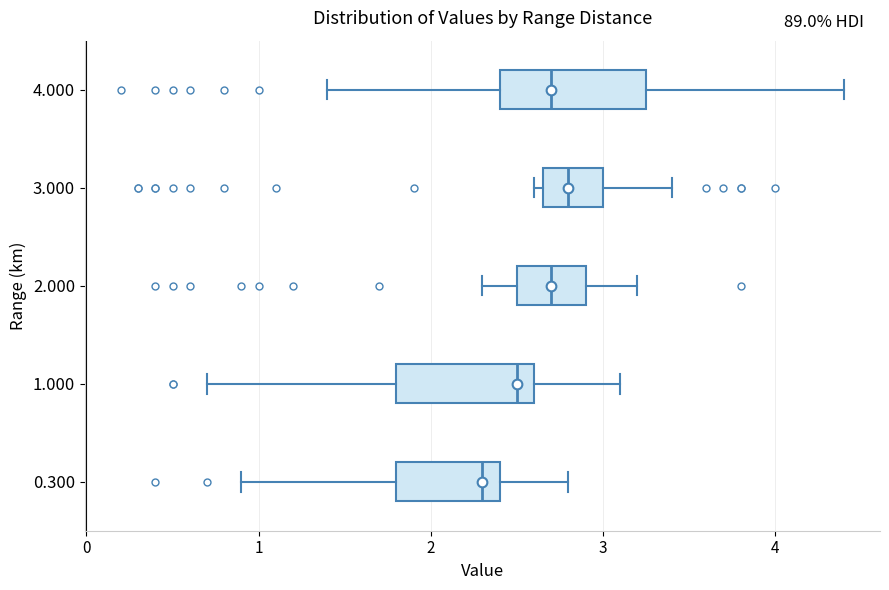

Reading bottom to top, transcribe this box plot: for each box, give where its median line is, the range the box spans, and where its two whiskers end, as read against the x-axis. The values are not printed on the chart, so give them approximately, as read against the axis.

0.300: median 2.3, box 1.8 to 2.4, whiskers 0.9 to 2.8
1.000: median 2.5, box 1.8 to 2.6, whiskers 0.7 to 3.1
2.000: median 2.7, box 2.5 to 2.9, whiskers 2.3 to 3.2
3.000: median 2.8, box 2.7 to 3.0, whiskers 2.6 to 3.4
4.000: median 2.7, box 2.4 to 3.3, whiskers 1.4 to 4.4